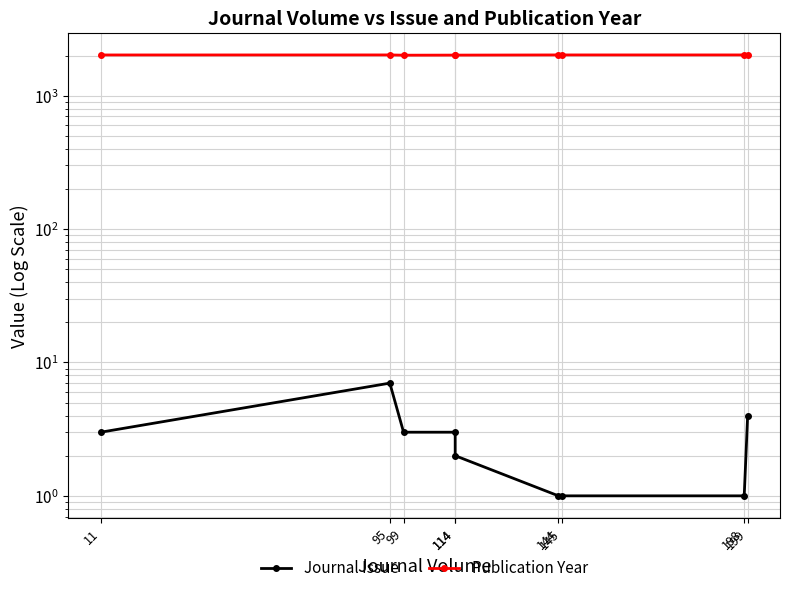

Is this an area chart (filled region under the line)?

No